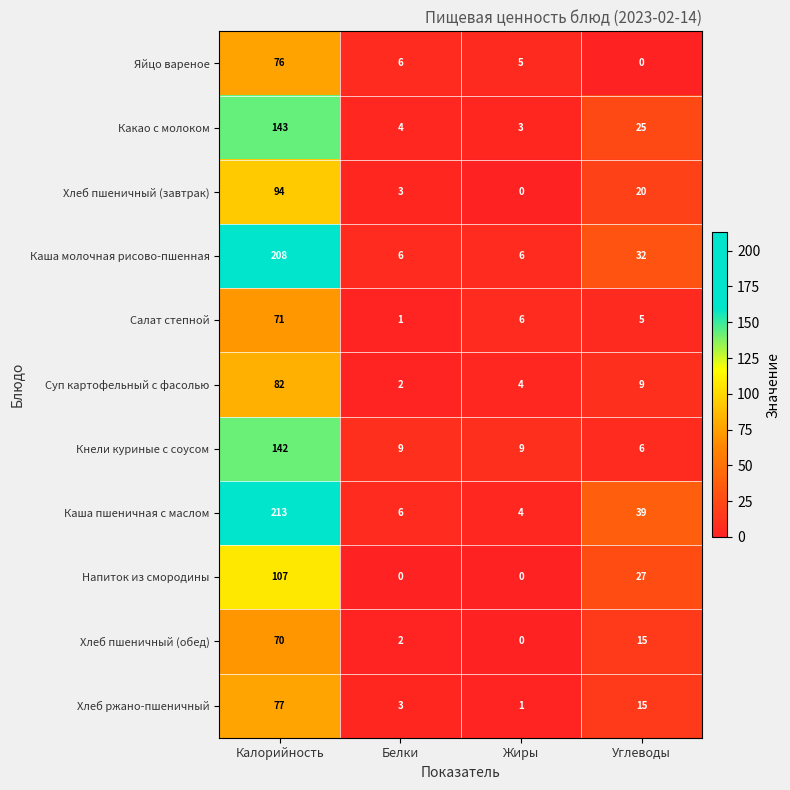

What is the difference between the second highest and minimum values in the Хлеб ржано-пшеничный series?

14